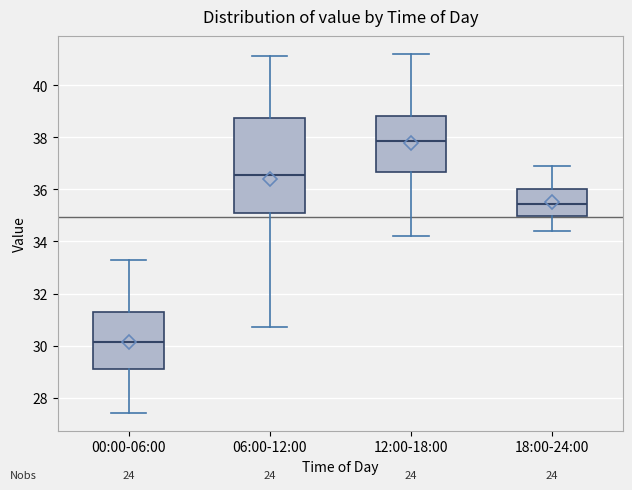

Comparing the boxes themselves (not the whiskers), which one is the tallest?

06:00-12:00